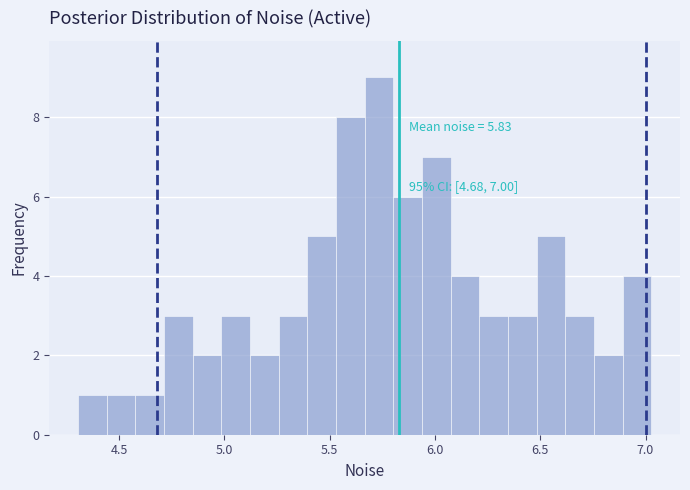

Read against the x-axis, roughly where is the centre of the tallest bar?

5.75